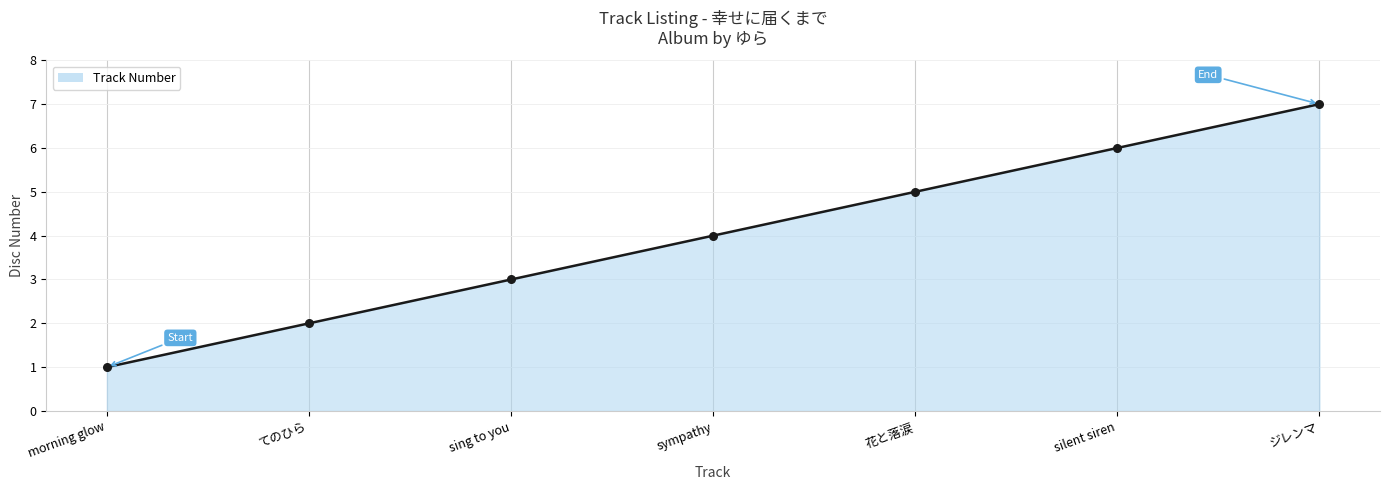

What is the ratio of the value at ジレンマ to the value at てのひら?

3.5